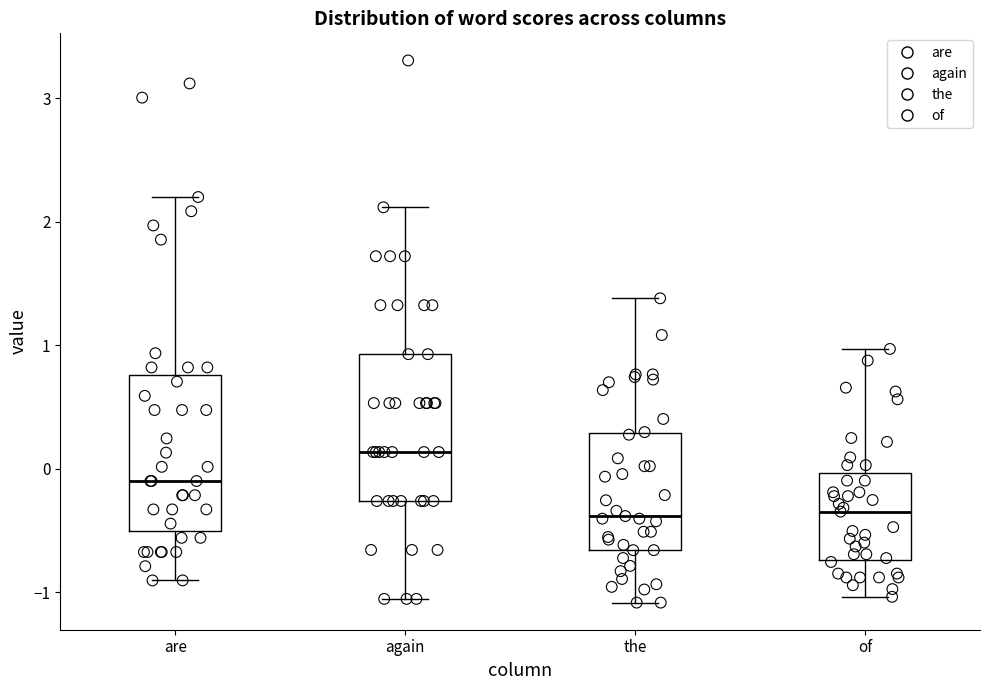

Reading left to right, transcribe this box plot: for each box, give where its median line is, the range the box spans, and where its two whiskers end, as read against the y-axis. The values are not printed on the chart, so give them approximately, as read against the axis.

are: median -0.1, box -0.5 to 0.8, whiskers -0.9 to 2.2
again: median 0.1, box -0.3 to 0.9, whiskers -1.1 to 2.1
the: median -0.4, box -0.7 to 0.3, whiskers -1.1 to 1.4
of: median -0.3, box -0.7 to 0.0, whiskers -1.0 to 1.0